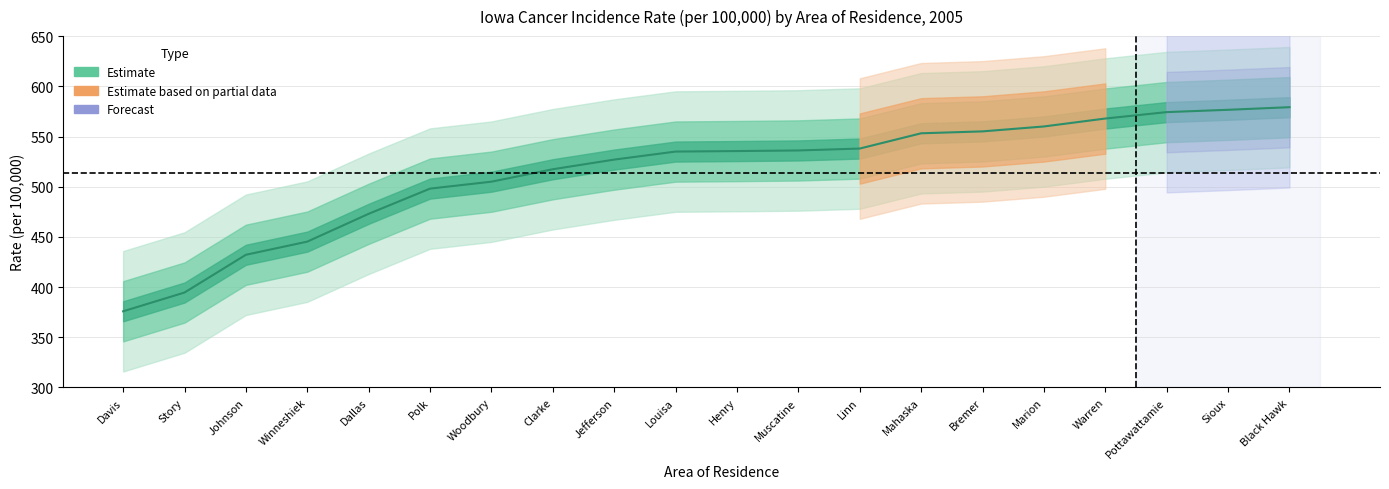

The value at Sioux is 192.8. True or false?

False